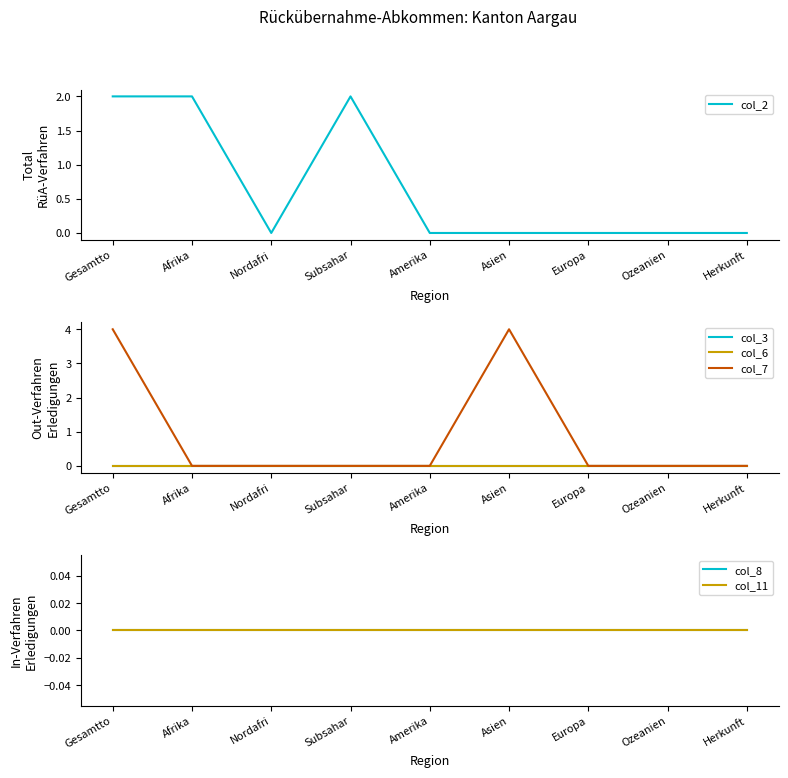

At which category does the chart reach its peak across all series?

Gesamtto